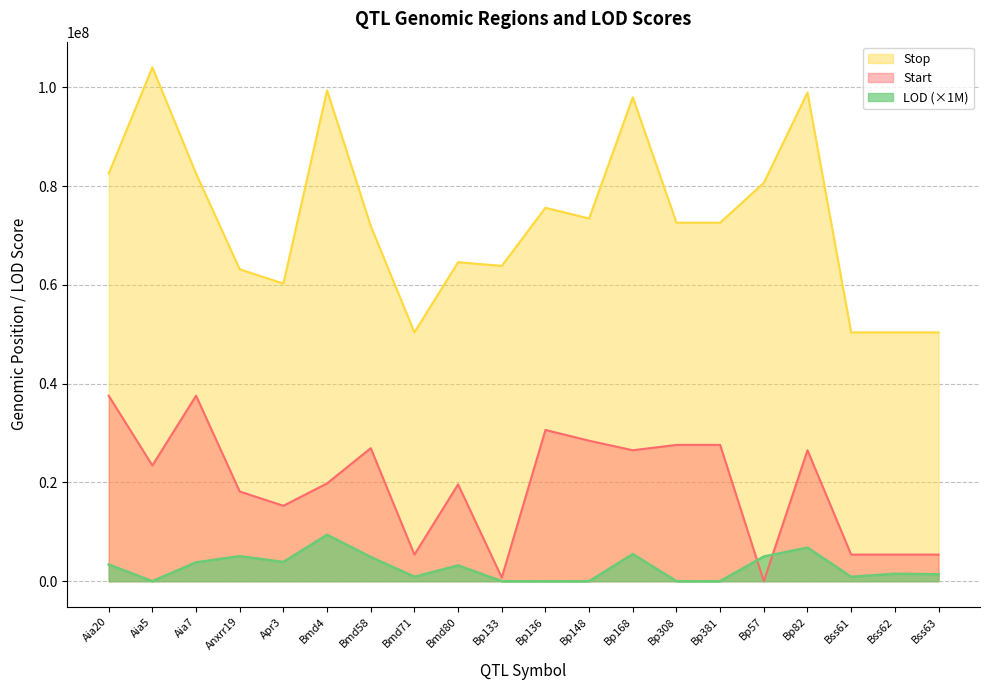

What is the difference between the maximum and minimum values in the LOD series?

9400000